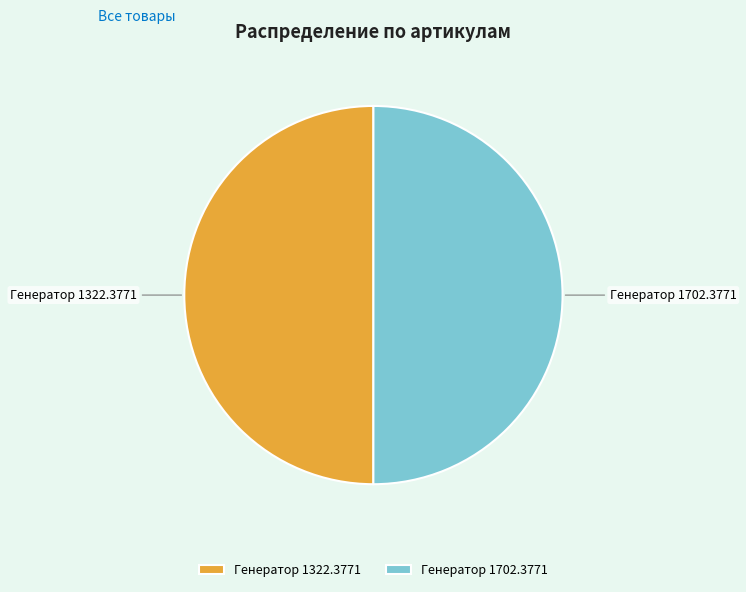

Do Генератор 1702.3771 and Генератор 1322.3771 together represent more than half of the pie?

Yes